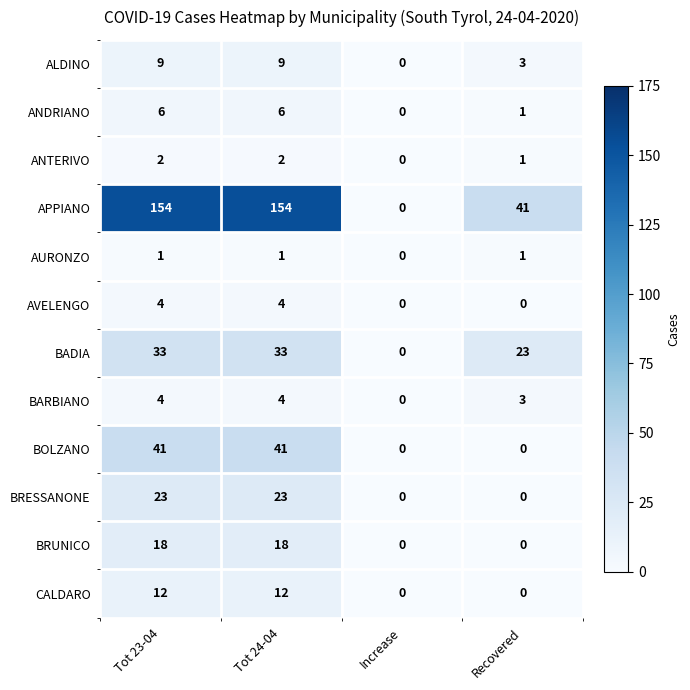

Which series has the widest spread of values?

APPIANO